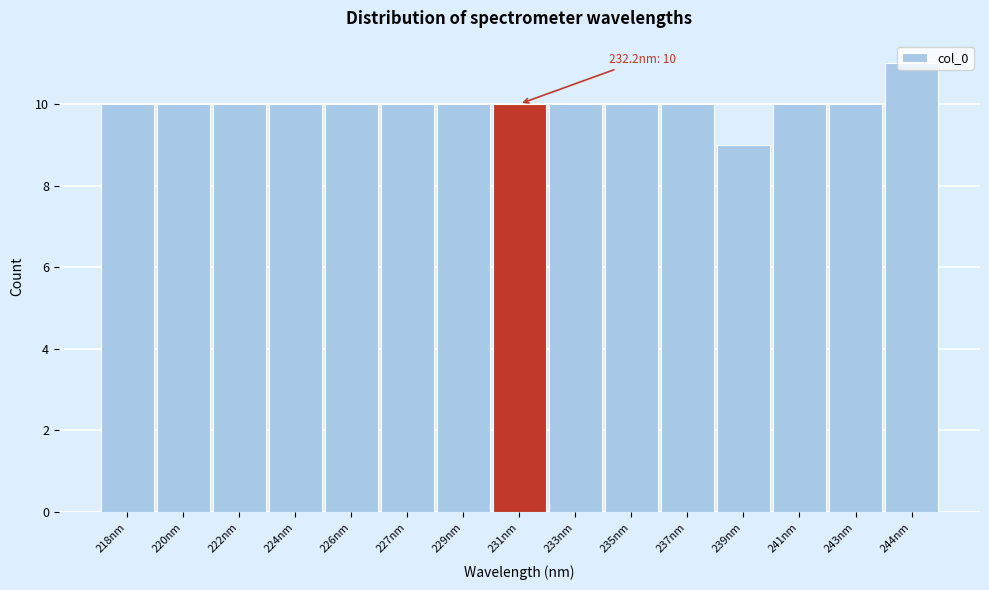

The chart shows a value of 10 at 222nm. True or false?

True